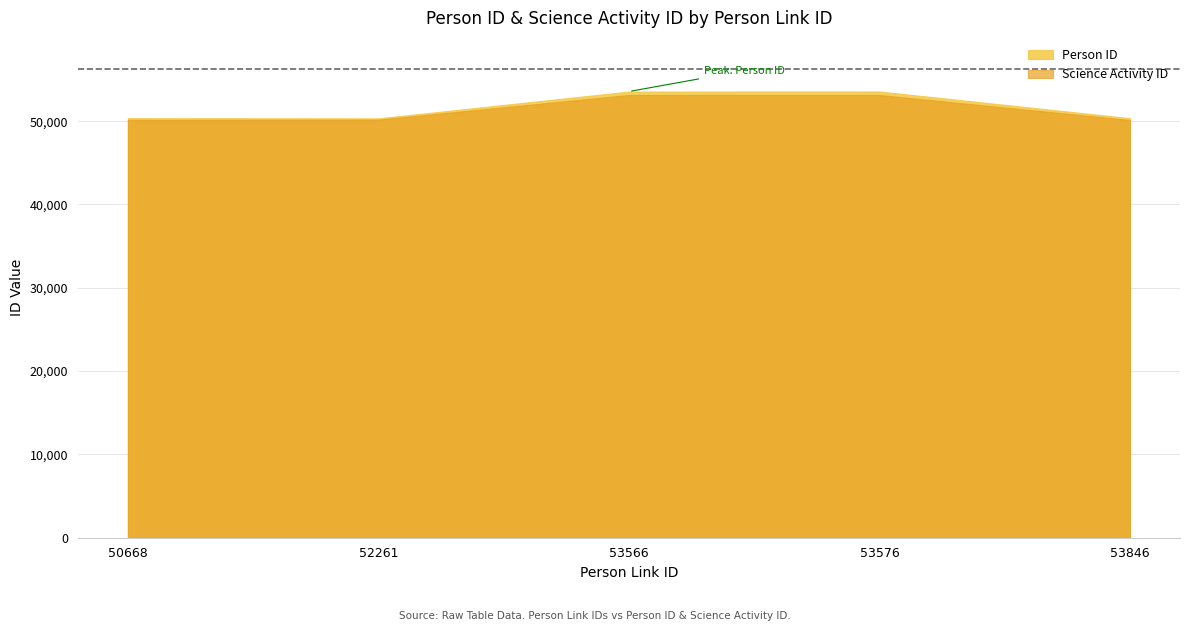

How many data points does each series have?

5